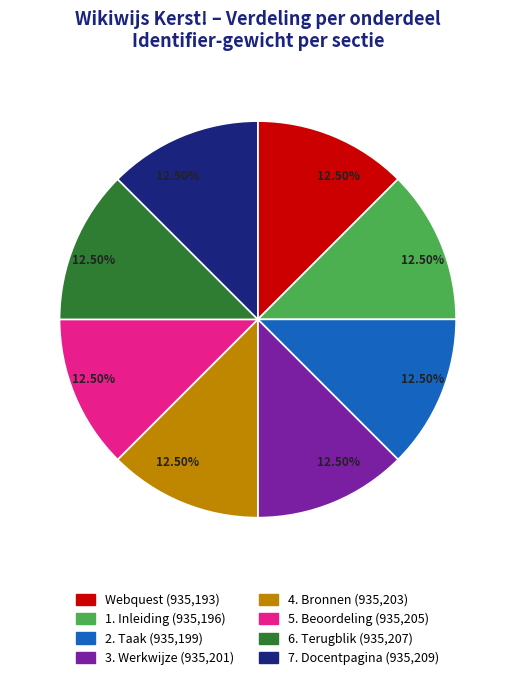

Approximately how many times larger is the value at 4. Bronnen compared to Webquest?

1.0